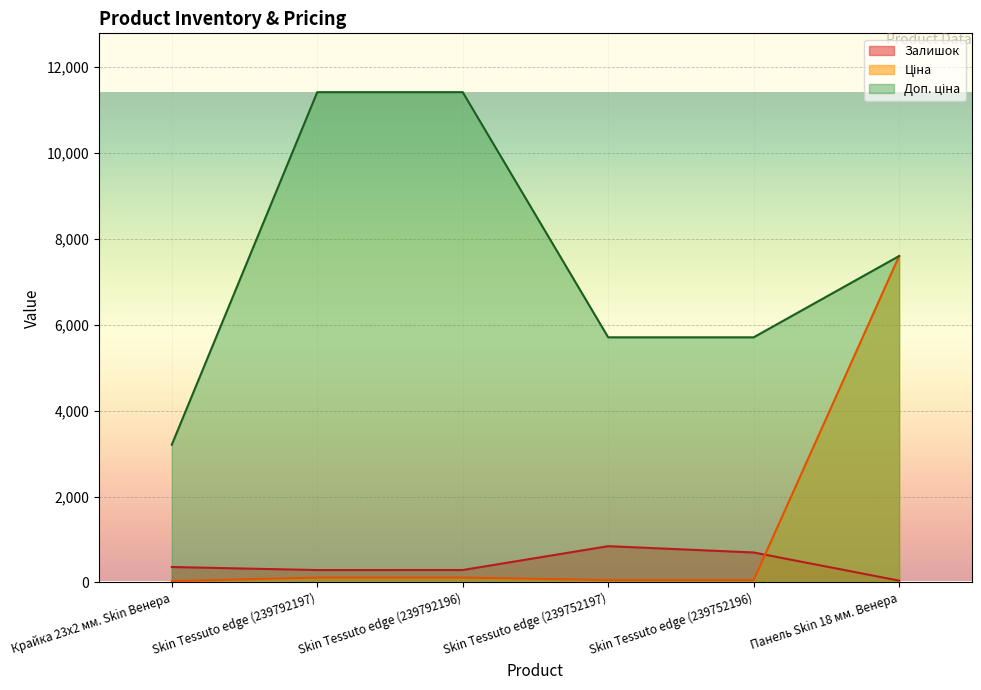

True or false: Доп. ціна and Ціна intersect in this chart.

False